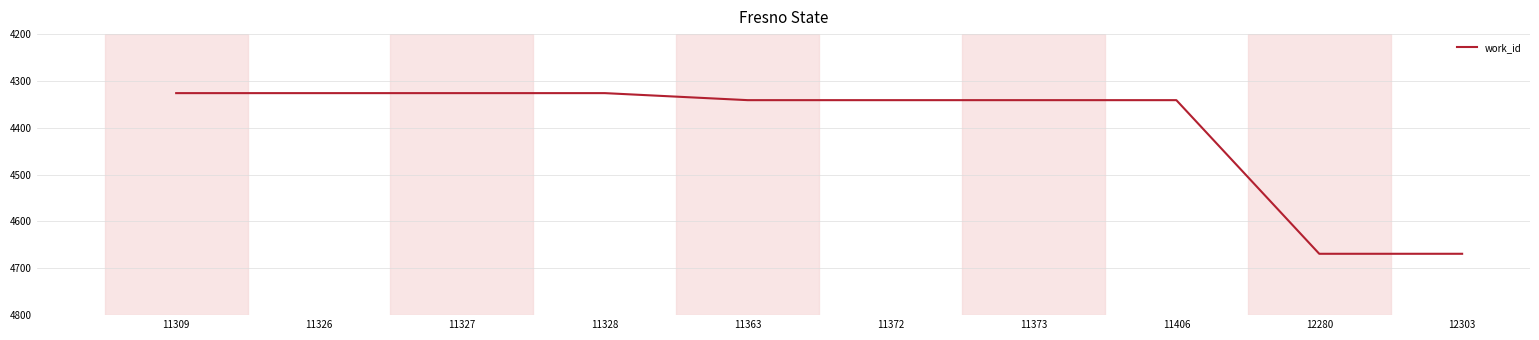

What is the difference between the values at 12303 and 11326?

343